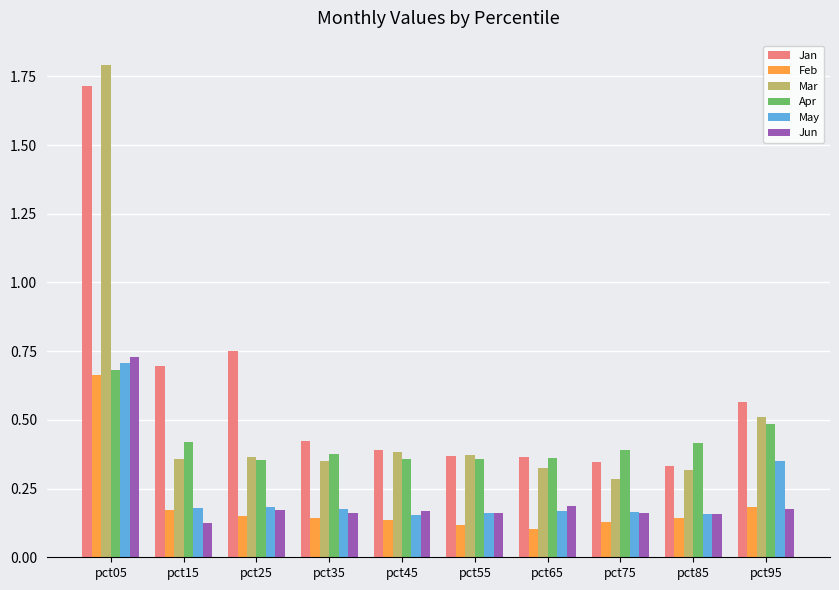

Is it true that Mar equals 1.8 at pct05?

True